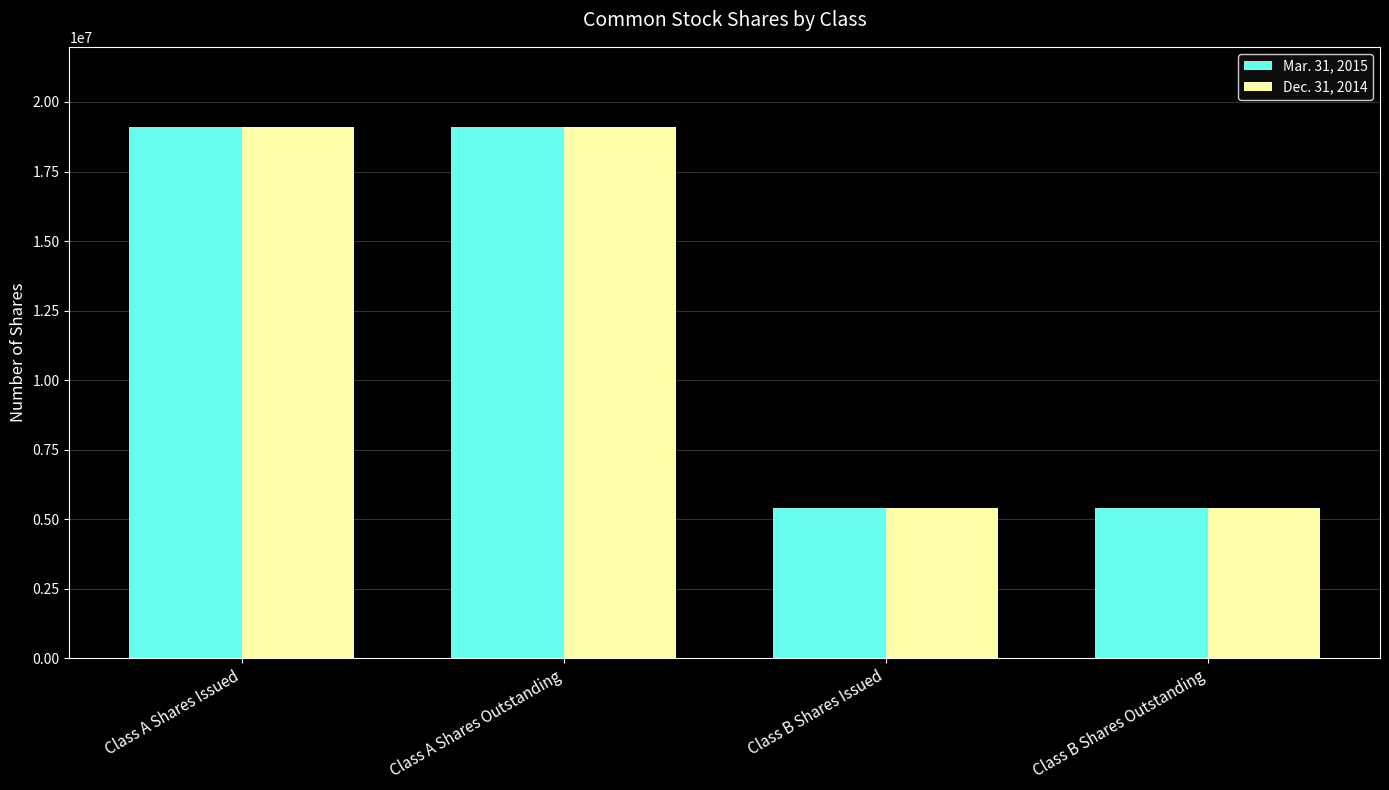

What is the label of the 3rd bar from the left?

Class B Shares Issued